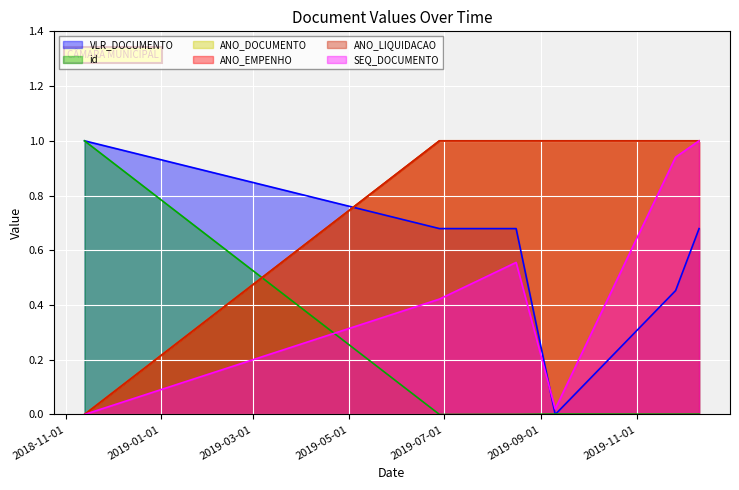

Where do VLR_DOCUMENTO and ANO_DOCUMENTO first cross each other?

2018-11-13 and 2019-06-28